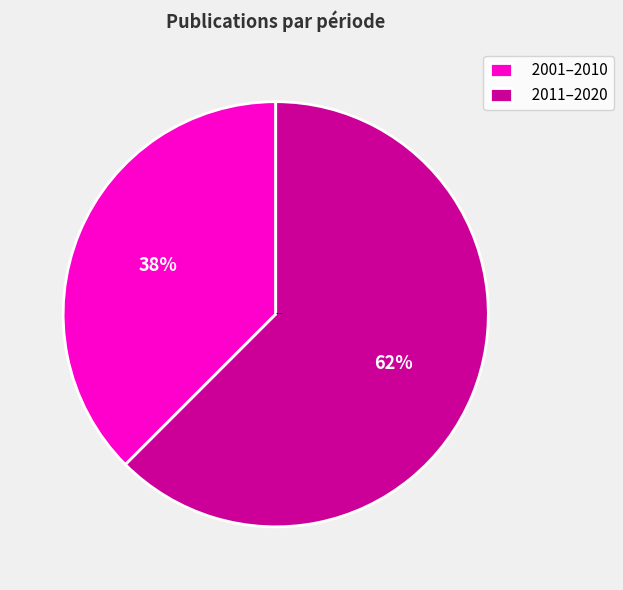

Rank the categories by value from lowest to highest.

2001–2010, 2011–2020